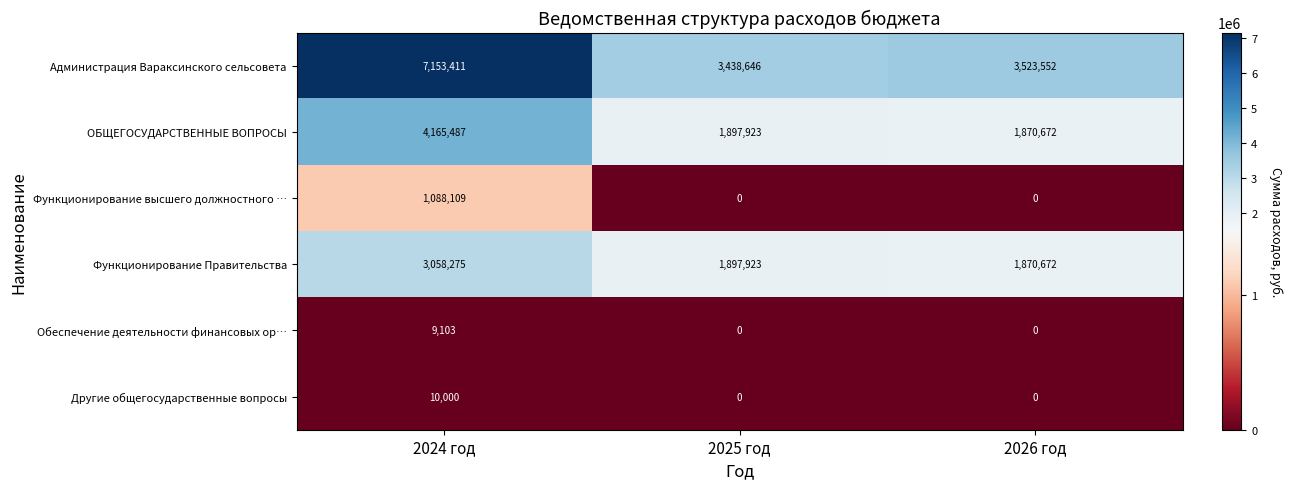

At how many categories does at least one series exceed 3488420?

2